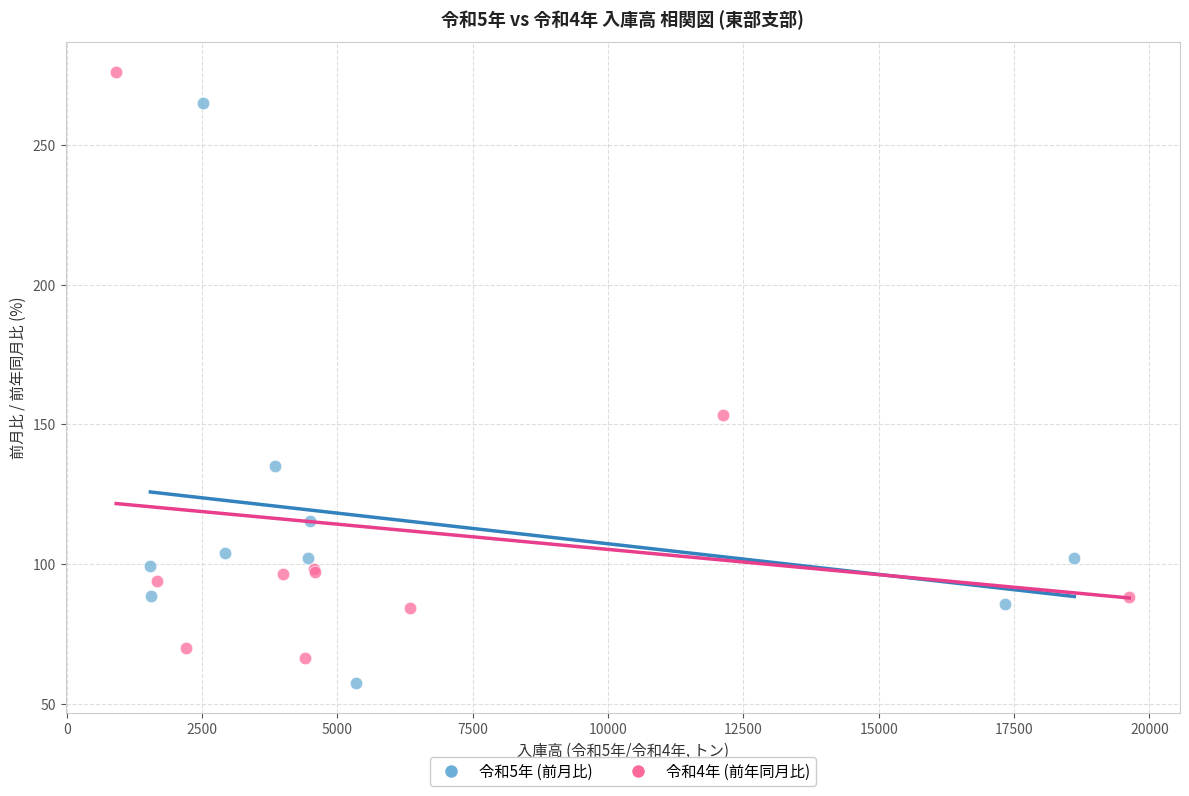

Which series contains the highest Y value?

令和4年 (前年同月比)